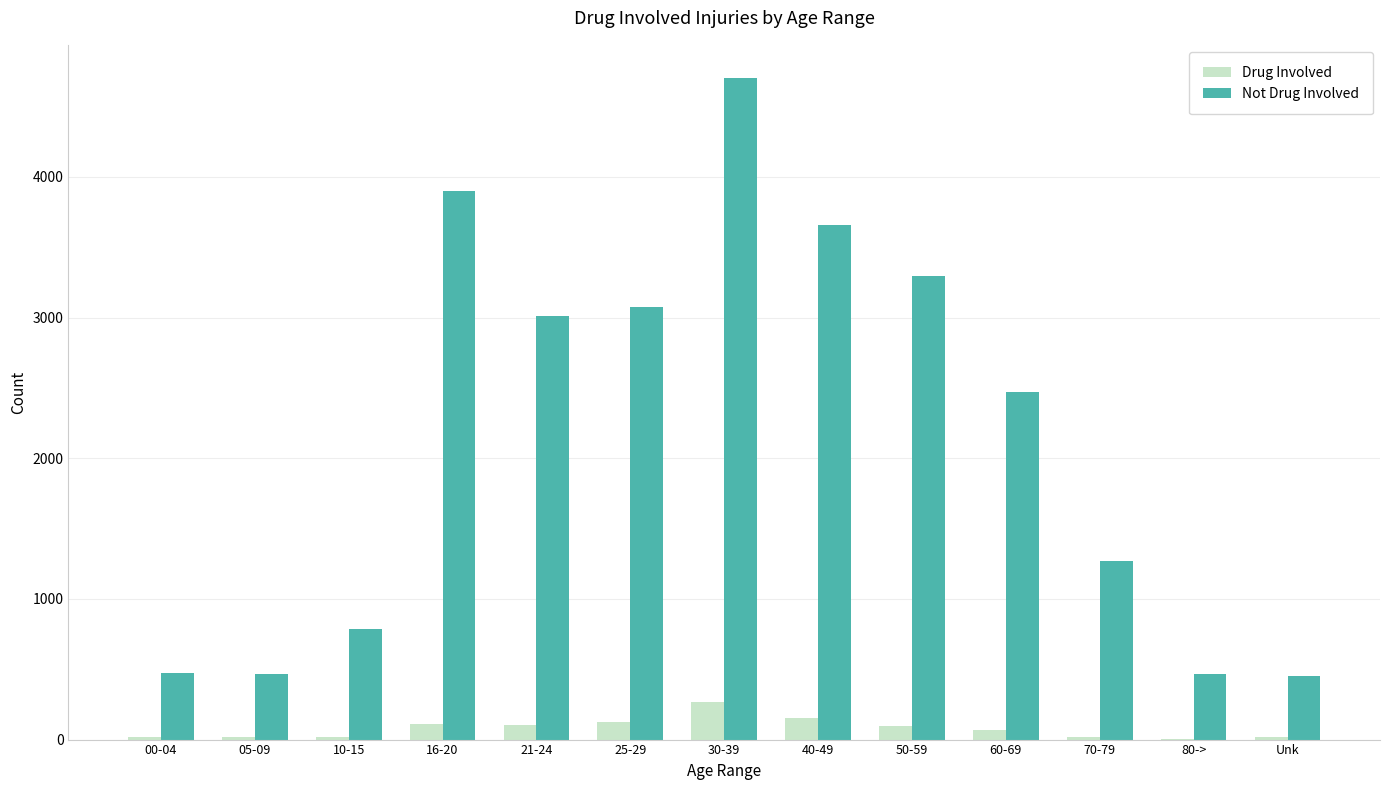

What is the greatest value displayed?

4703